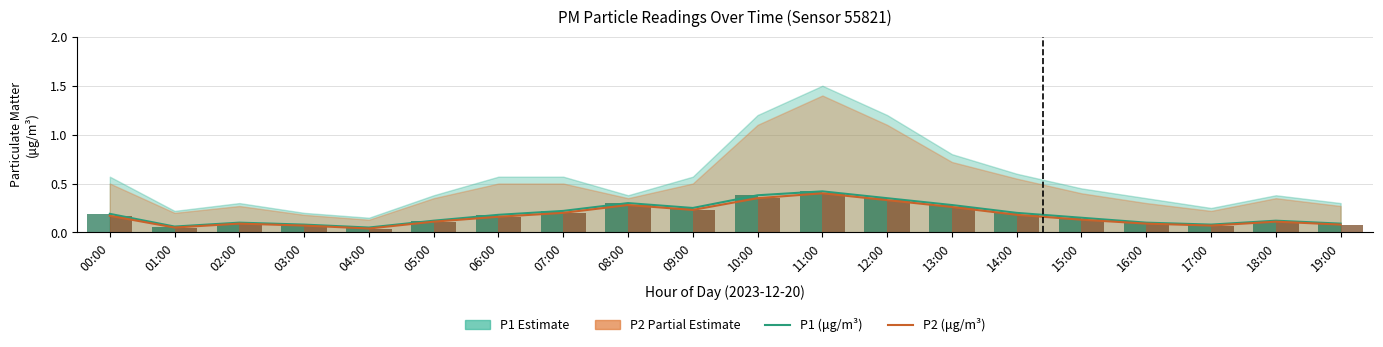

Read the P1 (μg/m³) value at 06:00.

0.2